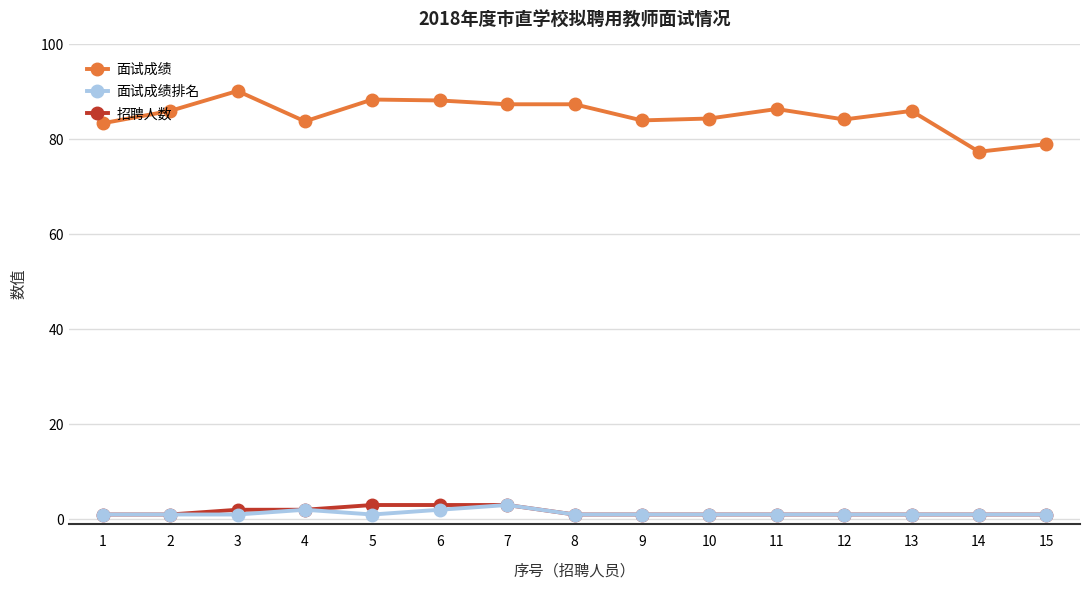

True or false: 面试成绩 has a value of 84.0 at 9.

True